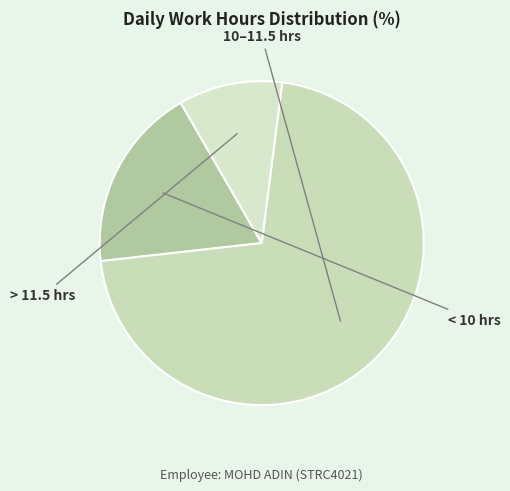

How many segments does this pie chart have?

3